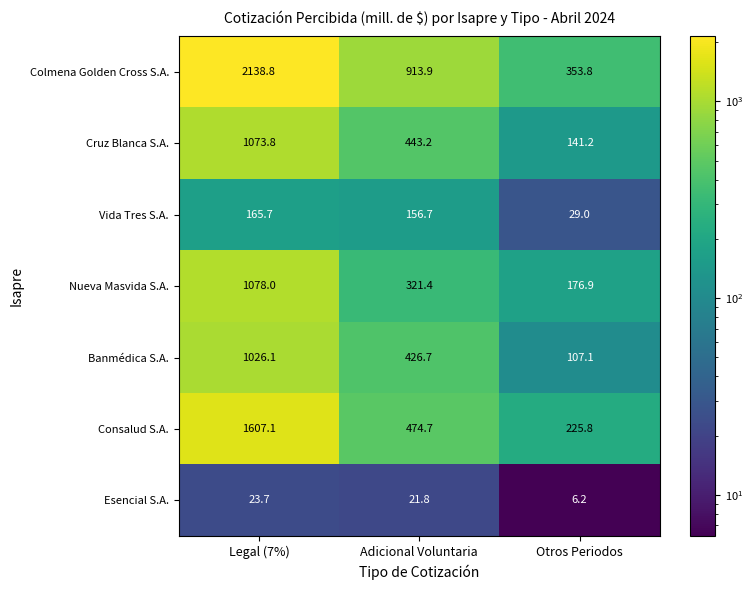

Which series changed the most between Legal (7%) and Adicional Voluntaria?

Colmena Golden Cross S.A.